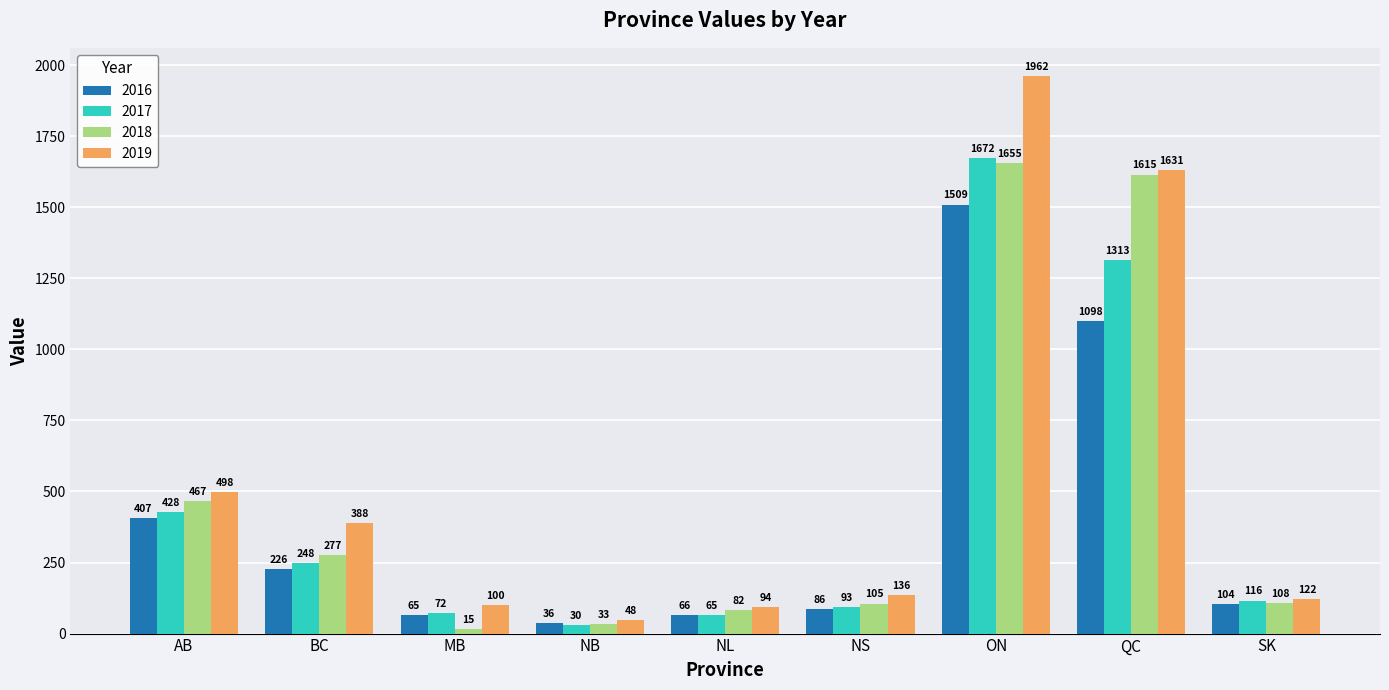

Rank the series at NL from lowest to highest value.

2017, 2016, 2018, 2019